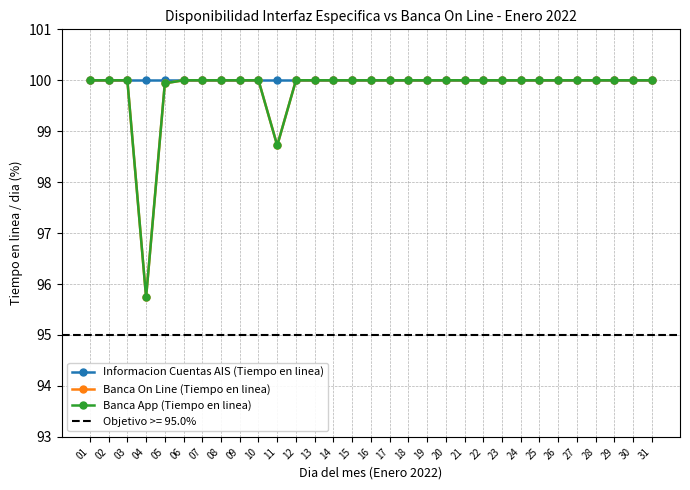

Reading right to left, transcribe all the data shown in this chart.

Informacion Cuentas AIS (Tiempo en linea): 31=100.0	30=100.0	29=100.0	28=100.0	27=100.0	26=100.0	25=100.0	24=100.0	23=100.0	22=100.0	21=100.0	20=100.0	19=100.0	18=100.0	17=100.0	16=100.0	15=100.0	14=100.0	13=100.0	12=100.0	11=100.0	10=100.0	09=100.0	08=100.0	07=100.0	06=100.0	05=100.0	04=100.0	03=100.0	02=100.0	01=100.0
Banca On Line (Tiempo en linea): 31=100.0	30=100.0	29=100.0	28=100.0	27=100.0	26=100.0	25=100.0	24=100.0	23=100.0	22=100.0	21=100.0	20=100.0	19=100.0	18=100.0	17=100.0	16=100.0	15=100.0	14=100.0	13=100.0	12=100.0	11=98.7	10=100.0	09=100.0	08=100.0	07=100.0	06=100.0	05=99.9	04=95.7	03=100.0	02=100.0	01=100.0
Banca App (Tiempo en linea): 31=100.0	30=100.0	29=100.0	28=100.0	27=100.0	26=100.0	25=100.0	24=100.0	23=100.0	22=100.0	21=100.0	20=100.0	19=100.0	18=100.0	17=100.0	16=100.0	15=100.0	14=100.0	13=100.0	12=100.0	11=98.7	10=100.0	09=100.0	08=100.0	07=100.0	06=100.0	05=99.9	04=95.7	03=100.0	02=100.0	01=100.0